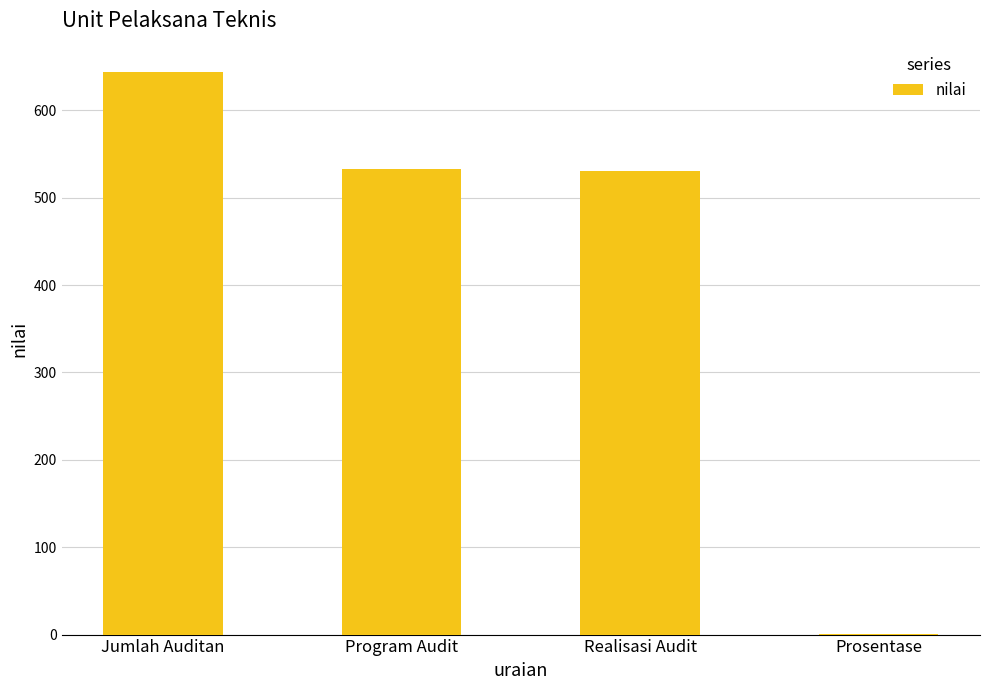

At which category does the chart reach its peak across all series?

Jumlah Auditan